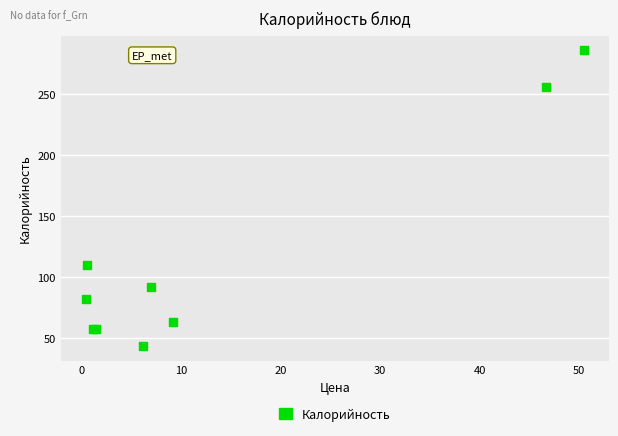

What Y value in the scatter plot is closest to 164?

109.6